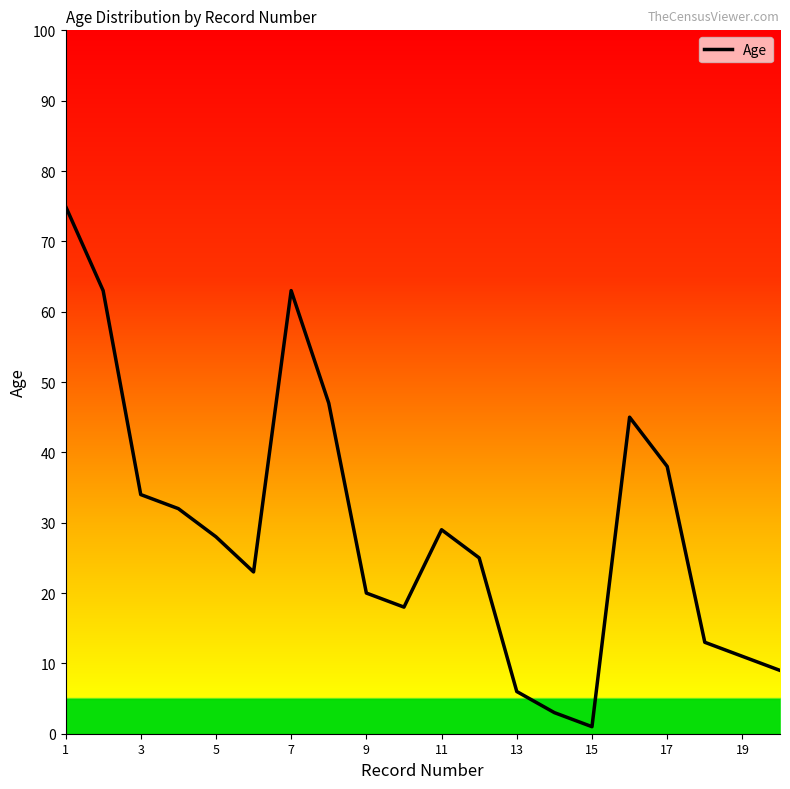

How many interior local valleys (lower than both neighbors) does the data have?

3